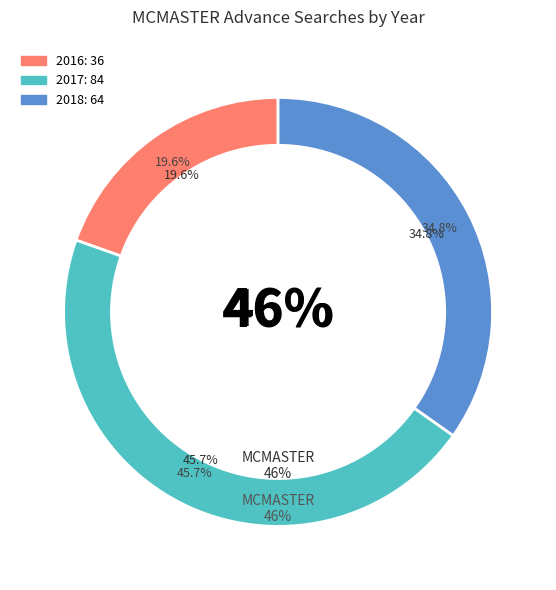

Is 2018-10 the majority of the pie?

No